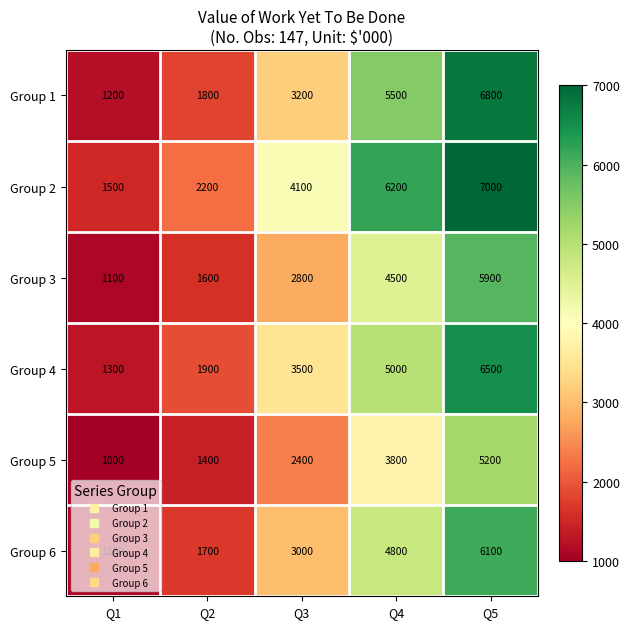

Rank the series by their maximum value, from lowest to highest.

Group 5, Group 3, Group 6, Group 4, Group 1, Group 2